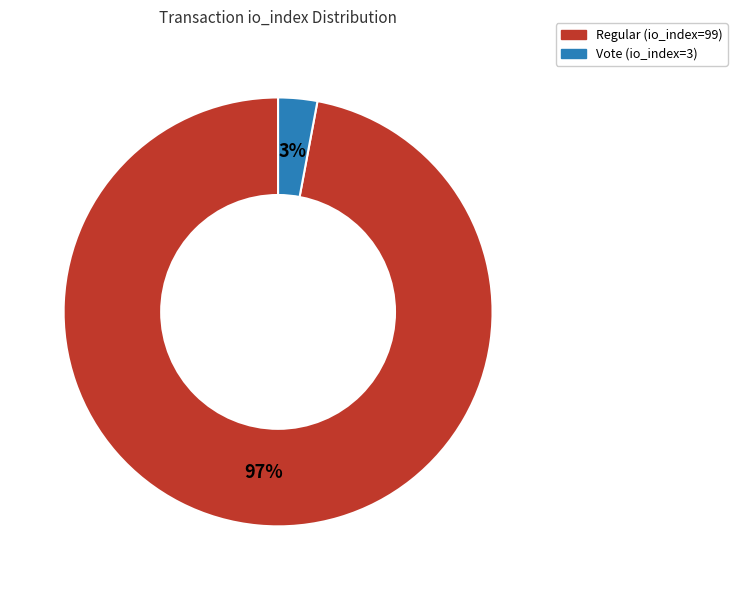

To the nearest percent, what is the difference between the largest and smallest slice percentages?

94%